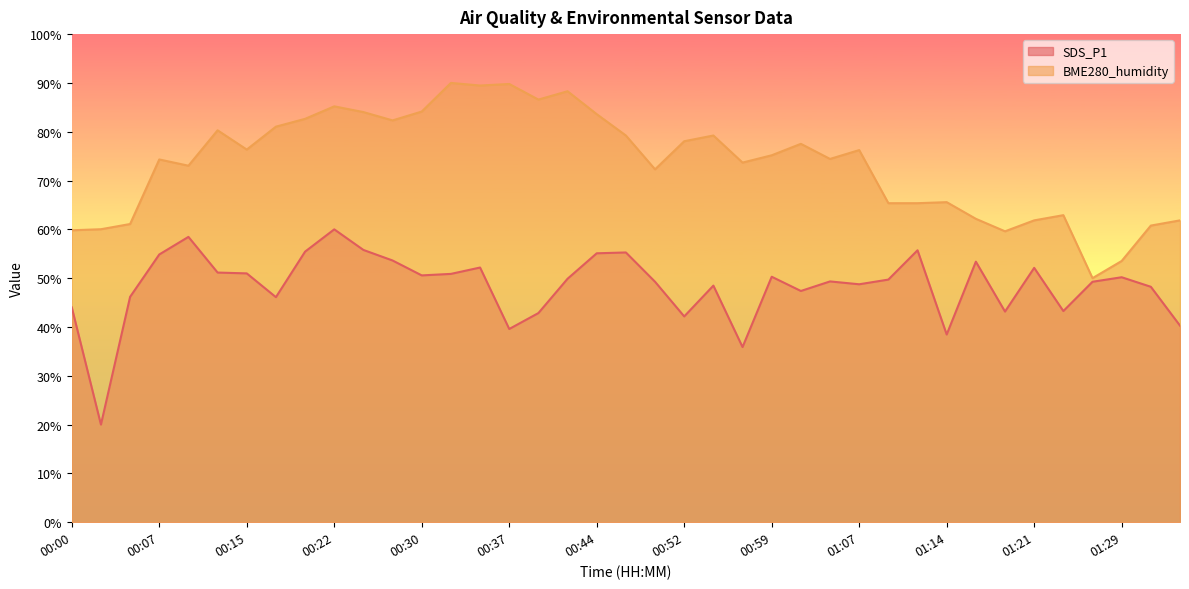

How many data points in BME280_humidity are less than 75?

19